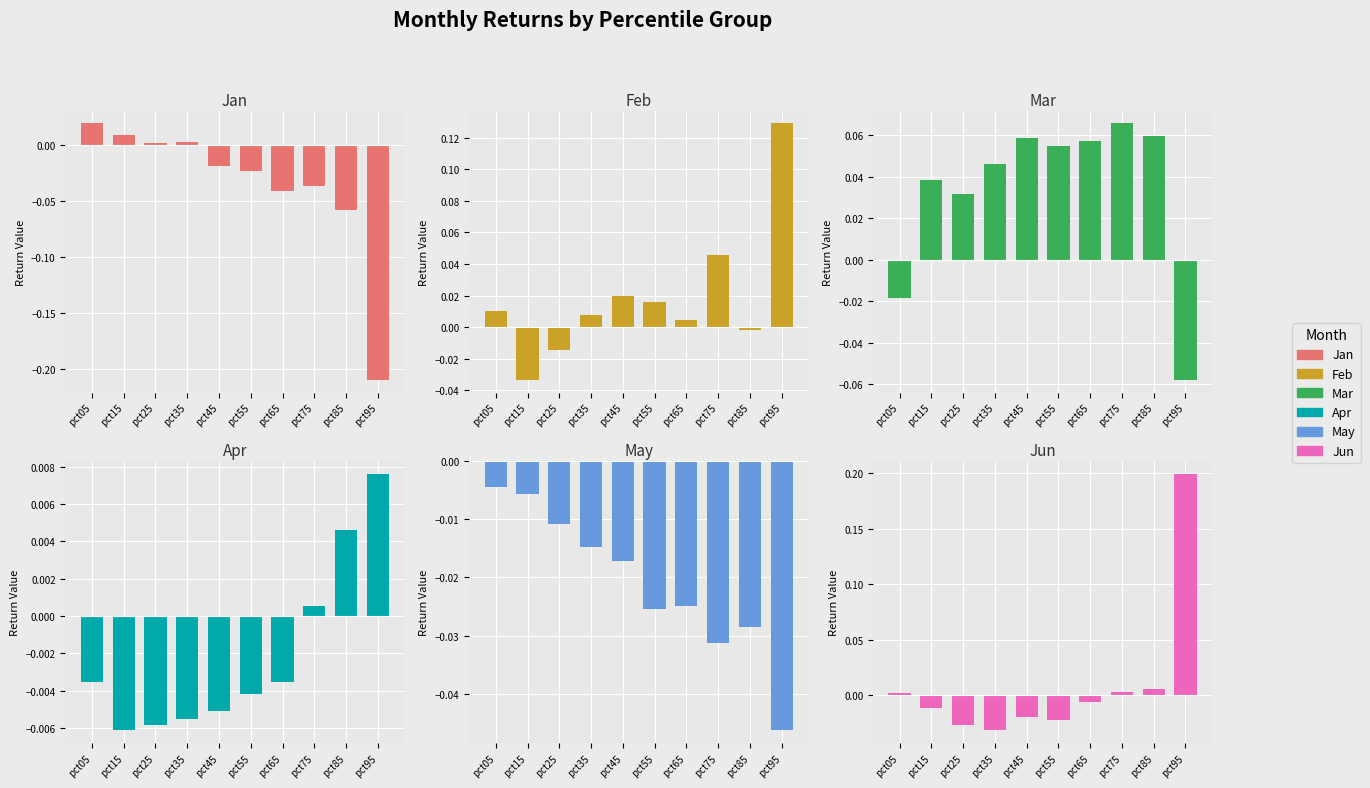

Is it true that Mar equals 0.1 at pct85?

True